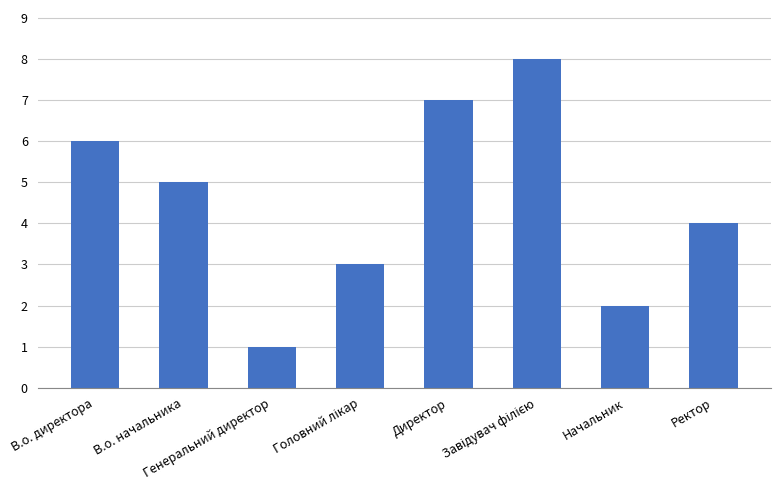

What is the sum of all values?

36